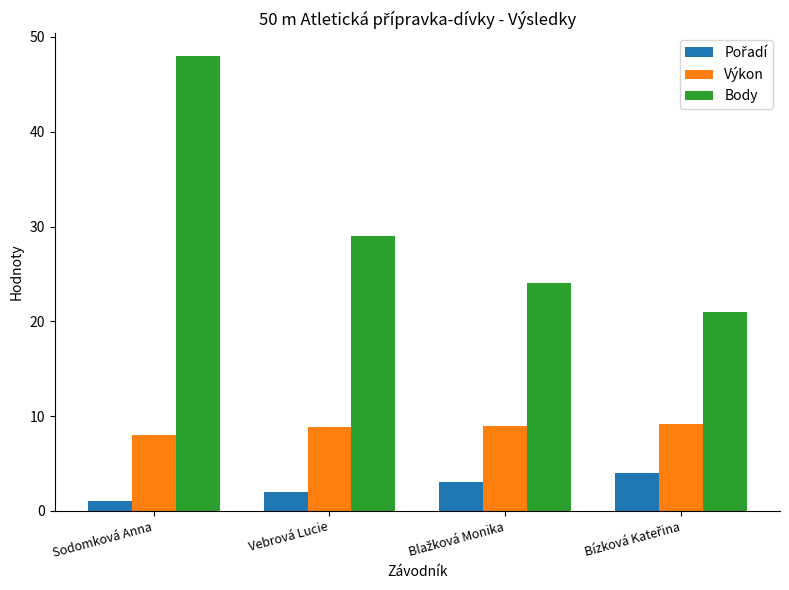

The value of Výkon at Vebrová Lucie is 8.8. True or false?

True